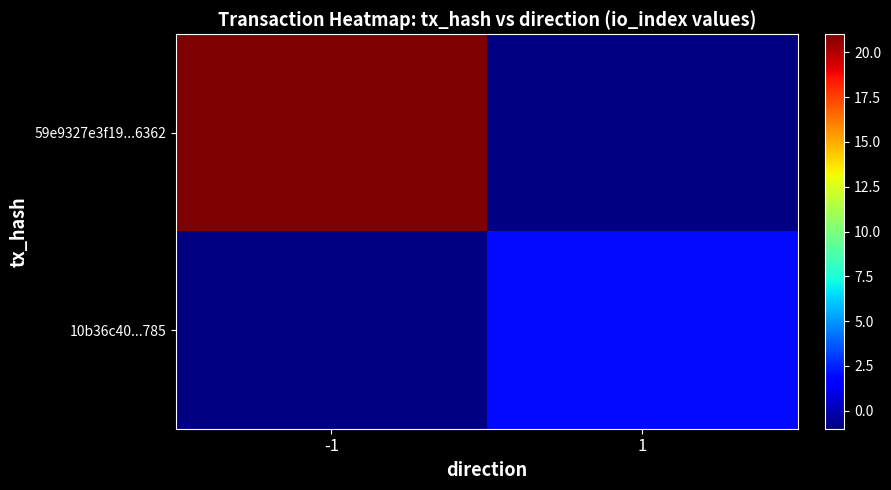

Rank the categories by 59e9327e3f19...6362 value from lowest to highest.

-1, 1